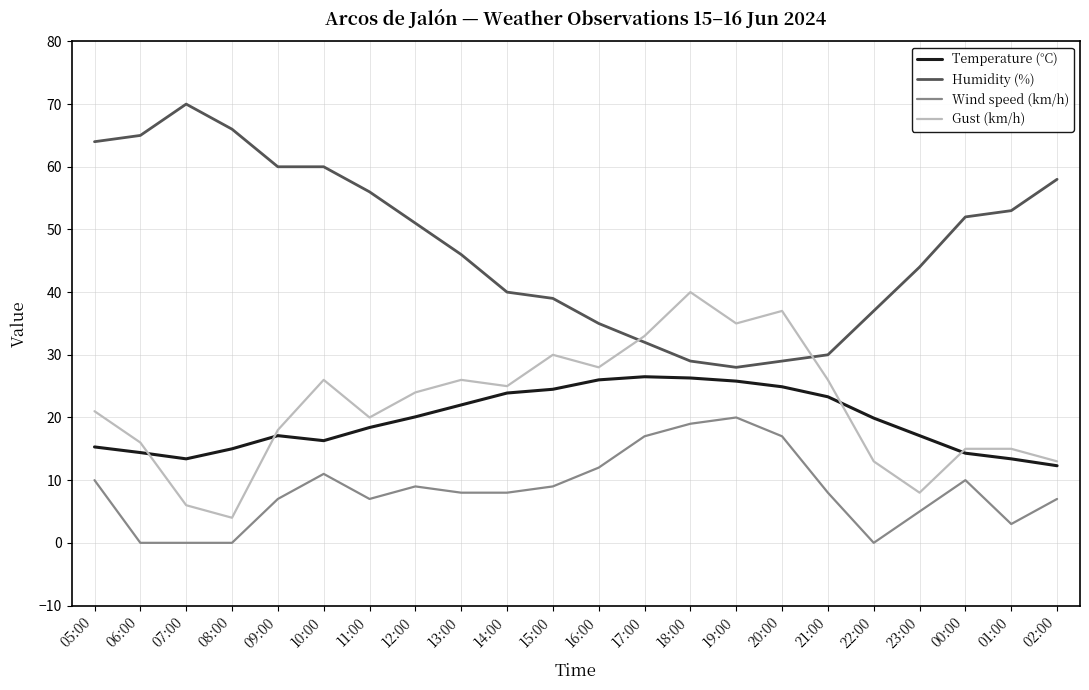

Is the value of Wind speed (km/h) at 15:00 greater than the value of Gust (km/h) at 11:00?

No